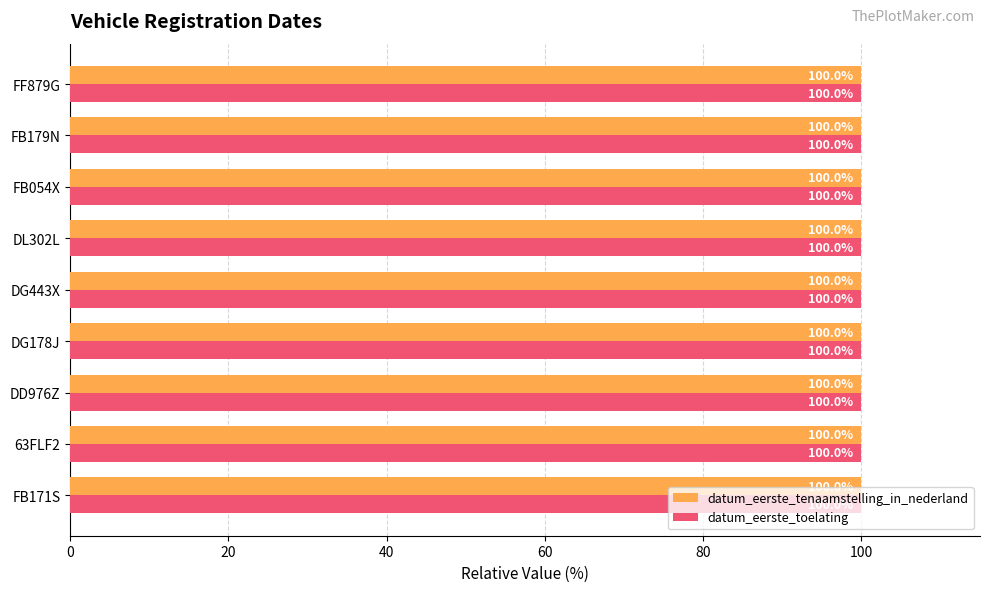

What is the sum of the datum_eerste_toelating values at 63FLF2 and FB179N?

200.0